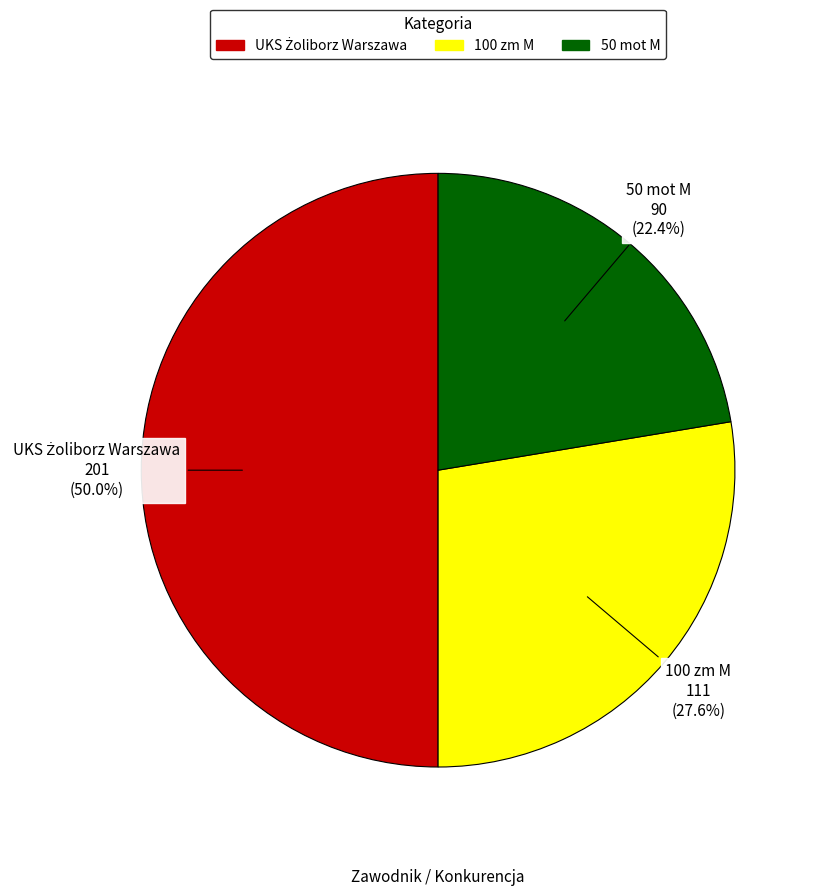

To the nearest percent, what is the combined percentage of 50 mot M and 100 zm M?

50%